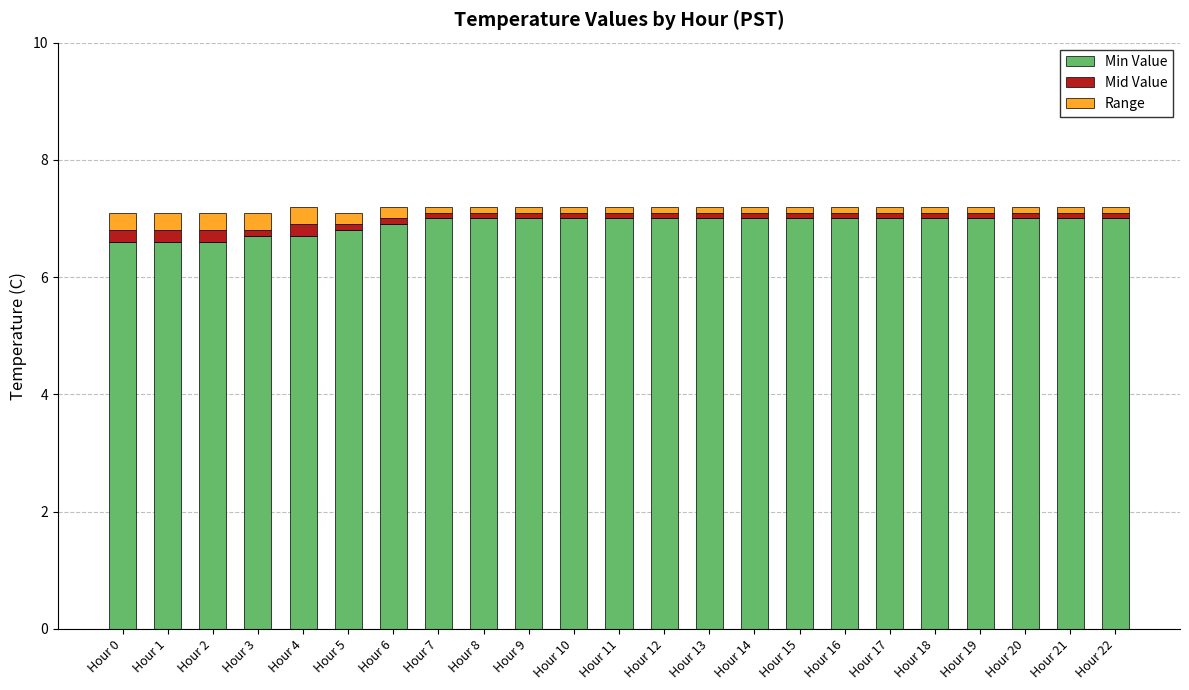

What is the highest value of the Min Value series?

7.0